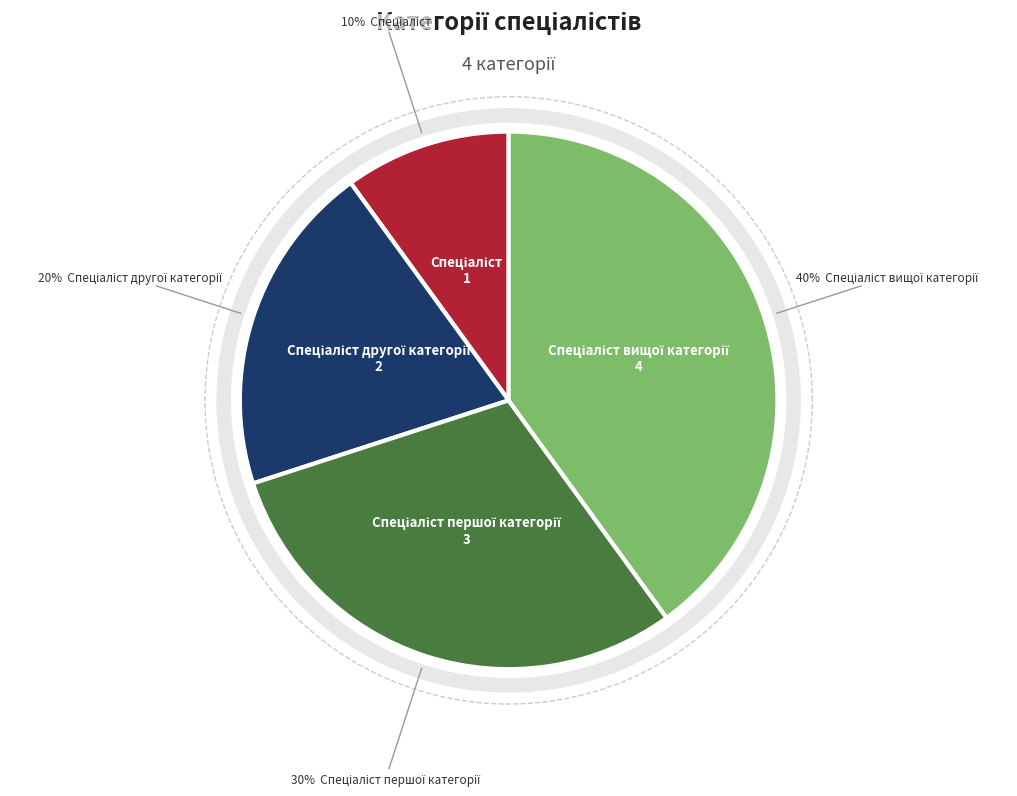

True or false: Спеціаліст першої категорії accounts for 44% of the total.

False